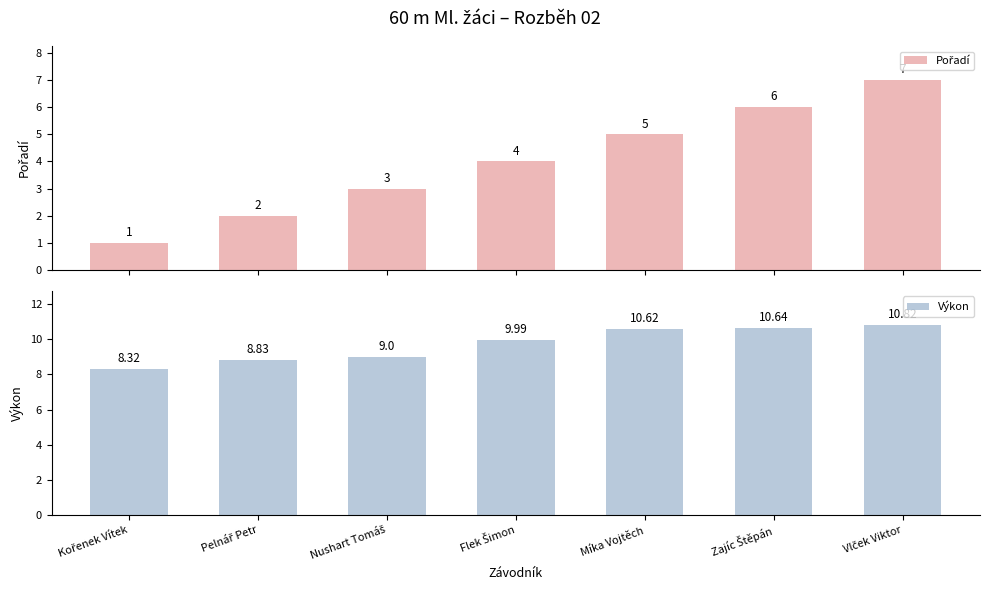

What position from the right is Vlček Viktor?

1